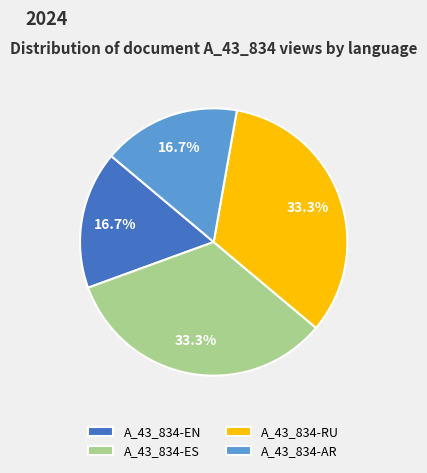

How many slices are in this pie chart?

4